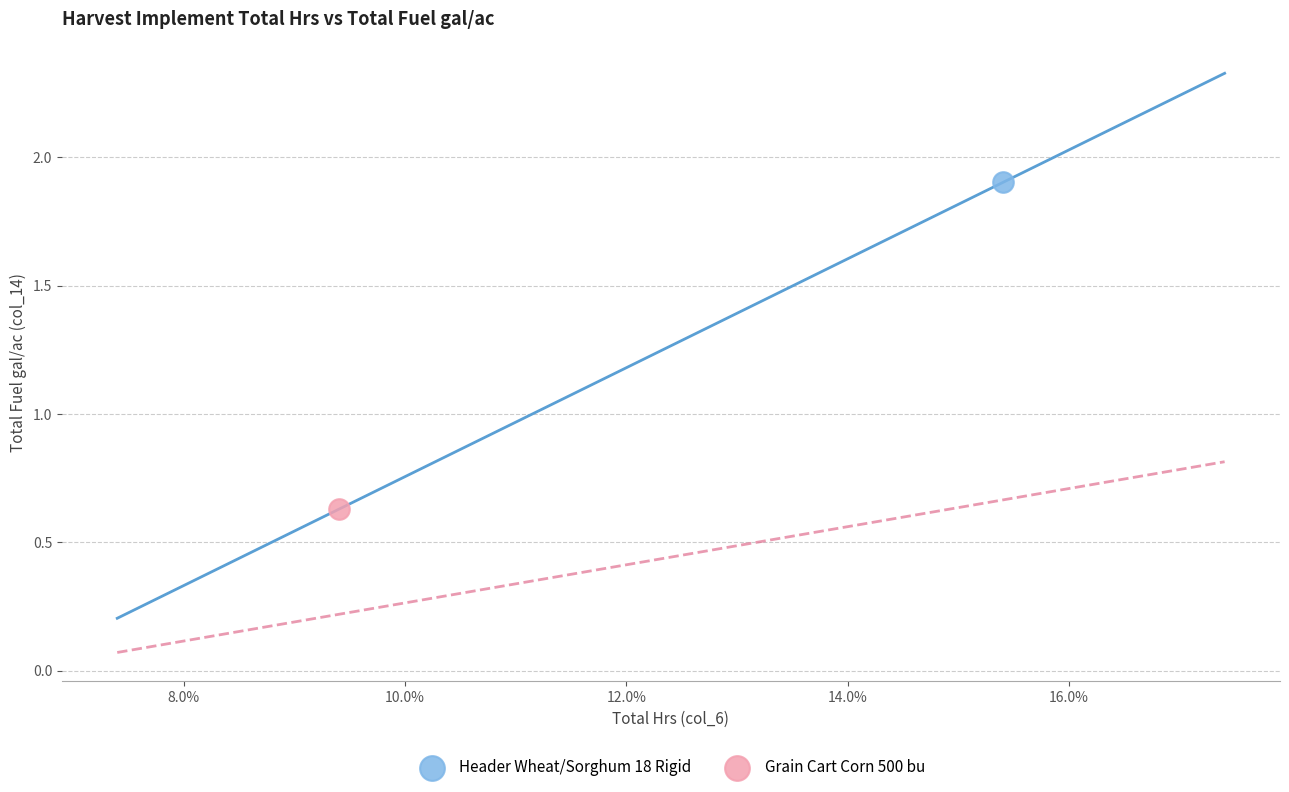

Which series reaches the maximum Y coordinate?

Header Wheat/Sorghum 18 Rigid